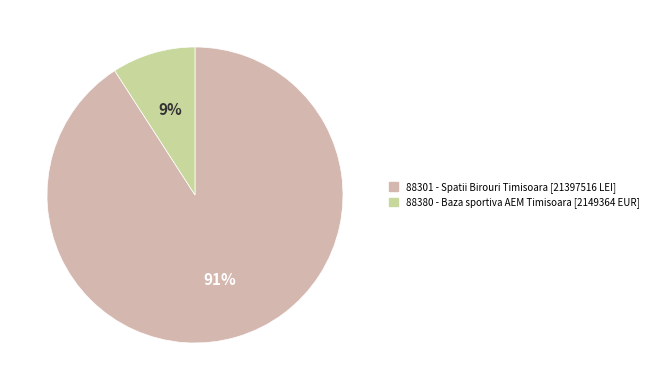

Which slice is the smallest?

88380